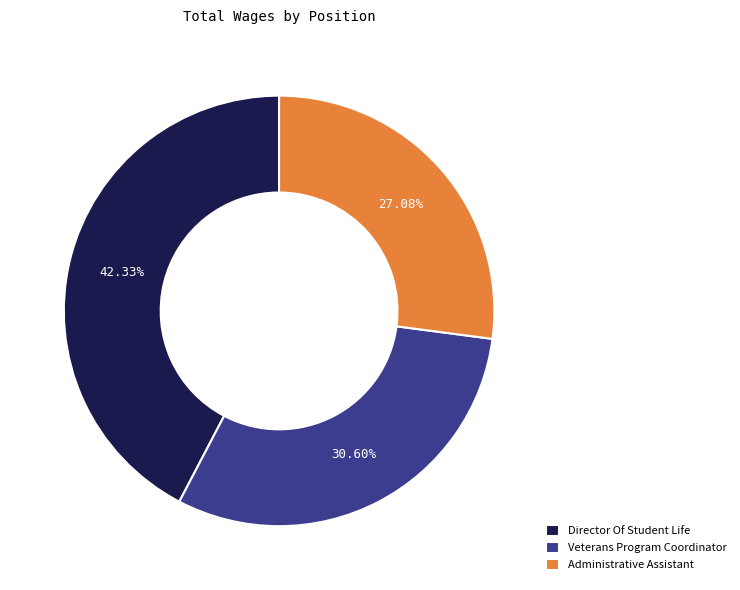

Count the number of slices in the pie.

3